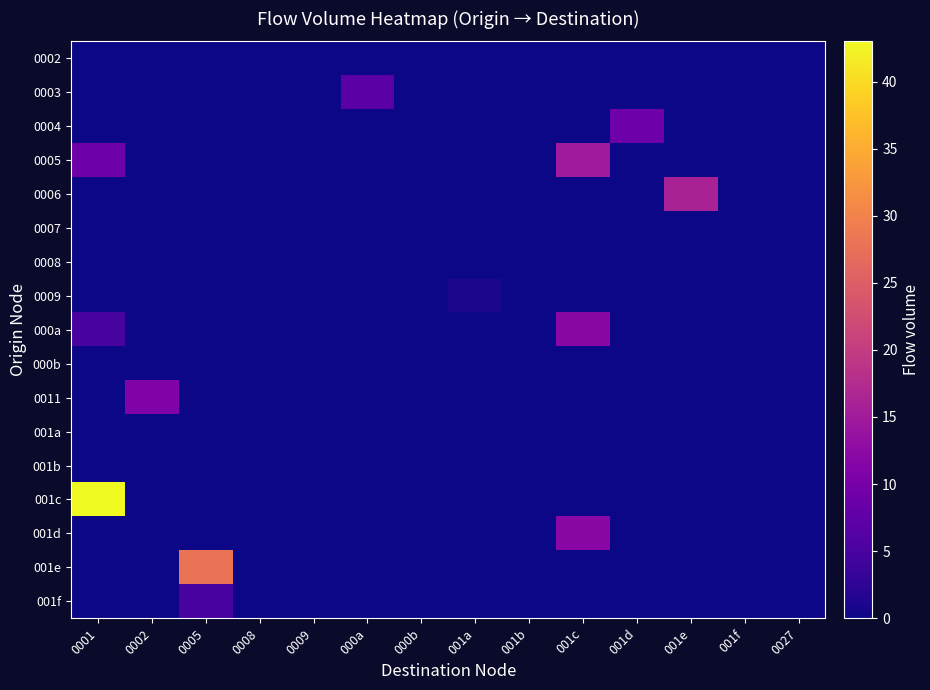

Reading right to left, extract all data points from this chart.

0002: 0027=0	001f=0	001e=0	001d=0	001c=0	001b=0	001a=0	000b=0	000a=0	0009=0	0008=0	0005=0	0002=0	0001=0
0003: 0027=0	001f=0	001e=0	001d=0	001c=0	001b=0	001a=0	000b=0	000a=7	0009=0	0008=0	0005=0	0002=0	0001=0
0004: 0027=0	001f=0	001e=0	001d=9	001c=0	001b=0	001a=0	000b=0	000a=0	0009=0	0008=0	0005=0	0002=0	0001=0
0005: 0027=0	001f=0	001e=0	001d=0	001c=15	001b=0	001a=0	000b=0	000a=0	0009=0	0008=0	0005=0	0002=0	0001=9
0006: 0027=0	001f=0	001e=16	001d=0	001c=0	001b=0	001a=0	000b=0	000a=0	0009=0	0008=0	0005=0	0002=0	0001=0
0007: 0027=0	001f=0	001e=0	001d=0	001c=0	001b=0	001a=0	000b=0	000a=0	0009=0	0008=0	0005=0	0002=0	0001=0
0008: 0027=0	001f=0	001e=0	001d=0	001c=0	001b=0	001a=0	000b=0	000a=0	0009=0	0008=0	0005=0	0002=0	0001=0
0009: 0027=0	001f=0	001e=0	001d=0	001c=0	001b=0	001a=1	000b=0	000a=0	0009=0	0008=0	0005=0	0002=0	0001=0
000a: 0027=0	001f=0	001e=0	001d=0	001c=12	001b=0	001a=0	000b=0	000a=0	0009=0	0008=0	0005=0	0002=0	0001=5
000b: 0027=0	001f=0	001e=0	001d=0	001c=0	001b=0	001a=0	000b=0	000a=0	0009=0	0008=0	0005=0	0002=0	0001=0
0011: 0027=0	001f=0	001e=0	001d=0	001c=0	001b=0	001a=0	000b=0	000a=0	0009=0	0008=0	0005=0	0002=11	0001=0
001a: 0027=0	001f=0	001e=0	001d=0	001c=0	001b=0	001a=0	000b=0	000a=0	0009=0	0008=0	0005=0	0002=0	0001=0
001b: 0027=0	001f=0	001e=0	001d=0	001c=0	001b=0	001a=0	000b=0	000a=0	0009=0	0008=0	0005=0	0002=0	0001=0
001c: 0027=0	001f=0	001e=0	001d=0	001c=0	001b=0	001a=0	000b=0	000a=0	0009=0	0008=0	0005=0	0002=0	0001=43
001d: 0027=0	001f=0	001e=0	001d=0	001c=12	001b=0	001a=0	000b=0	000a=0	0009=0	0008=0	0005=0	0002=0	0001=0
001e: 0027=0	001f=0	001e=0	001d=0	001c=0	001b=0	001a=0	000b=0	000a=0	0009=0	0008=0	0005=28	0002=0	0001=0
001f: 0027=0	001f=0	001e=0	001d=0	001c=0	001b=0	001a=0	000b=0	000a=0	0009=0	0008=0	0005=5	0002=0	0001=0